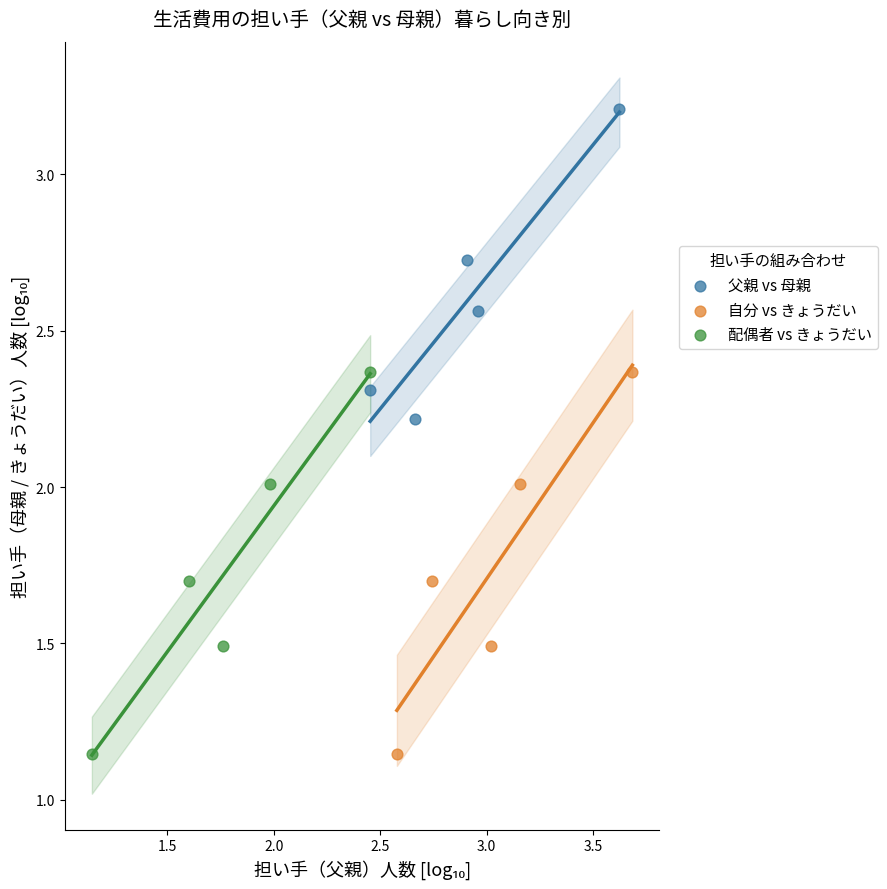

What are all the series names shown in the legend?

父親 vs 母親, 自分 vs きょうだい, 配偶者 vs きょうだい